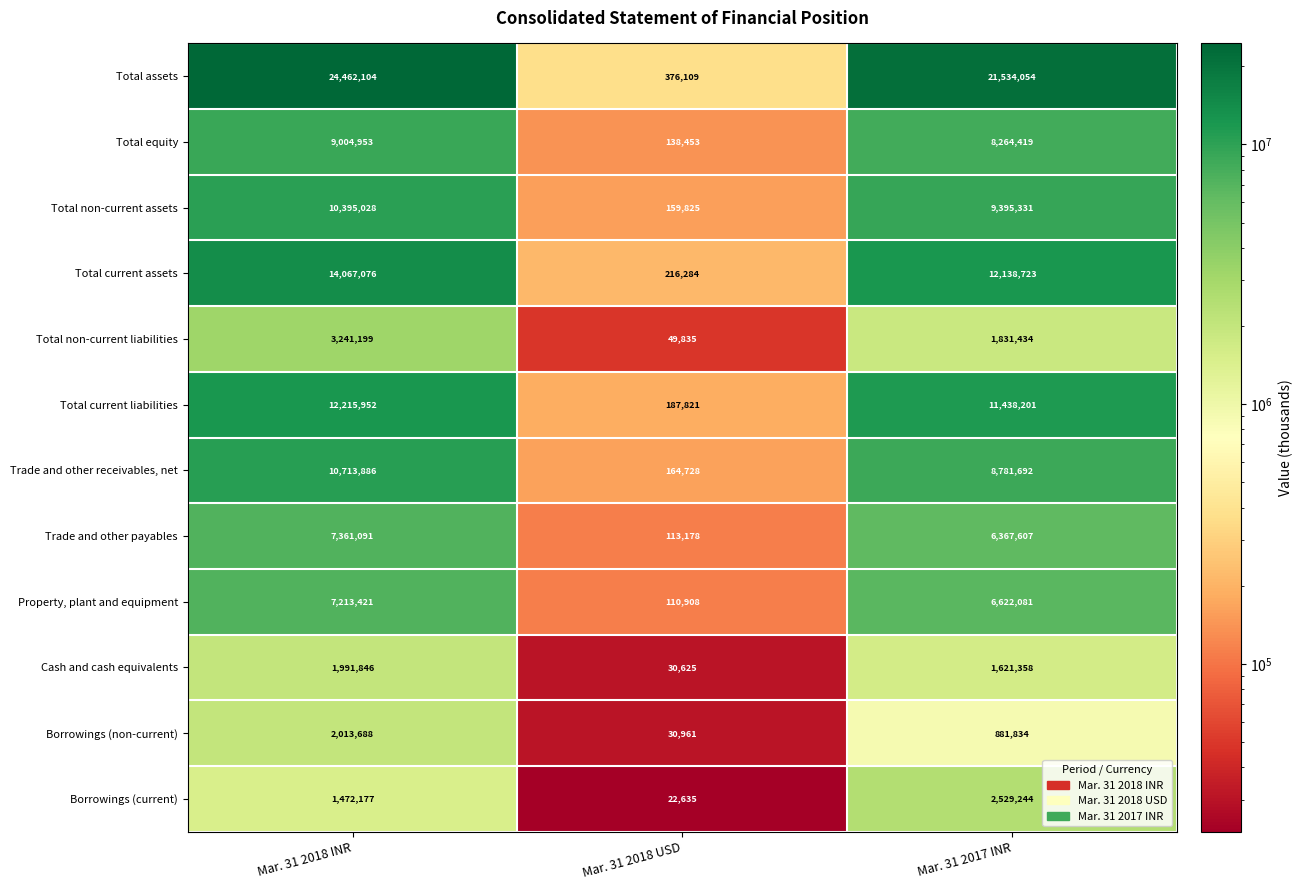

At which category is the sum across all series the highest?

Mar. 31 2018 INR